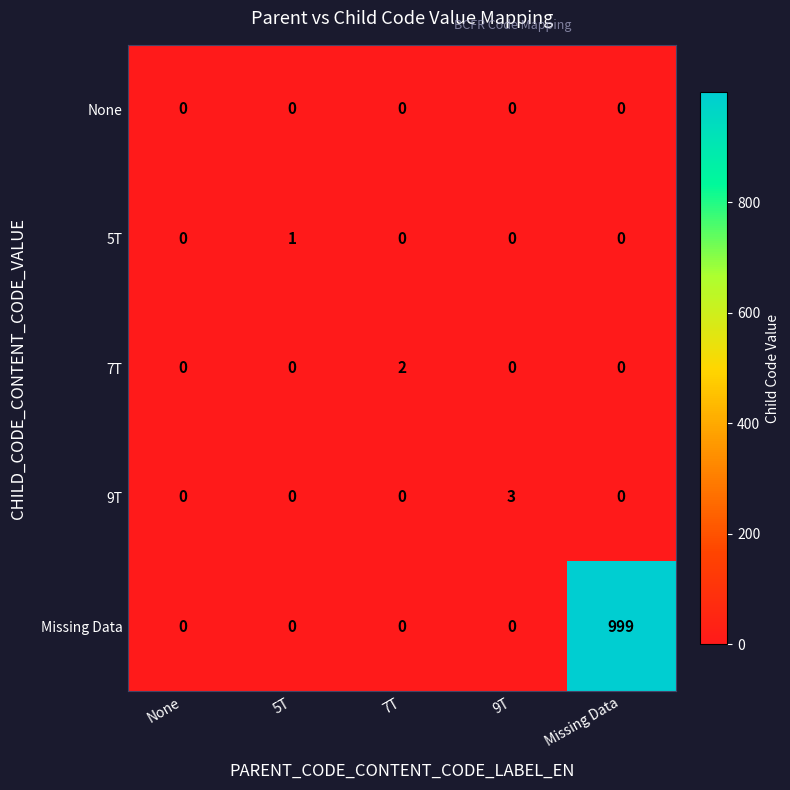

At which category is the sum across all series the highest?

Missing Data